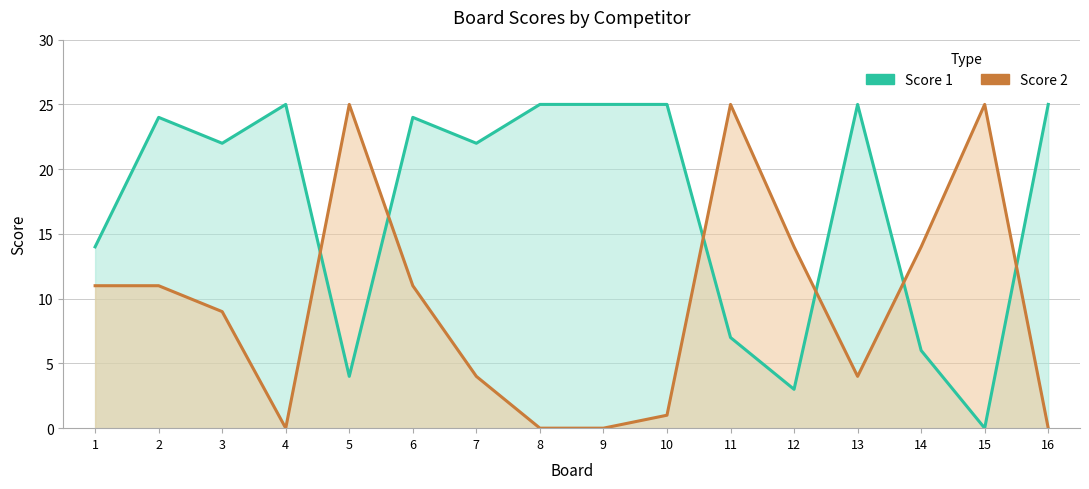

What are all the series names shown in the legend?

Score 1, Score 2